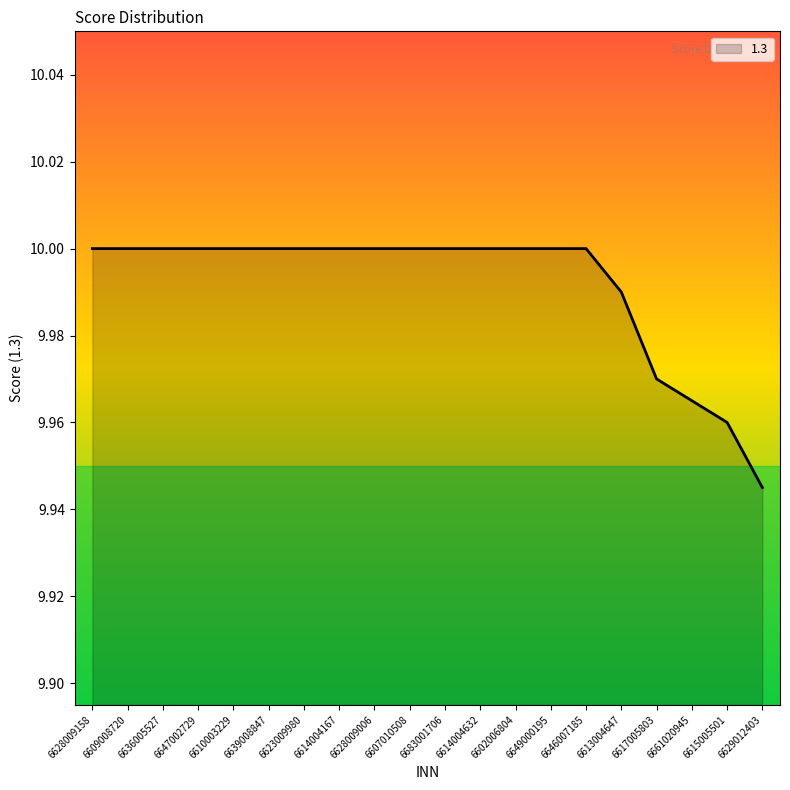

Which category has the lowest value across all series?

6629012403